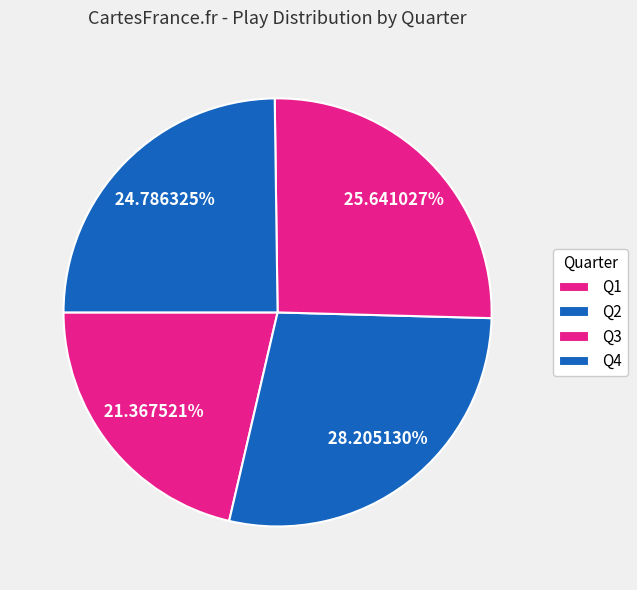

To the nearest percent, what portion does Q1 represent?

21%